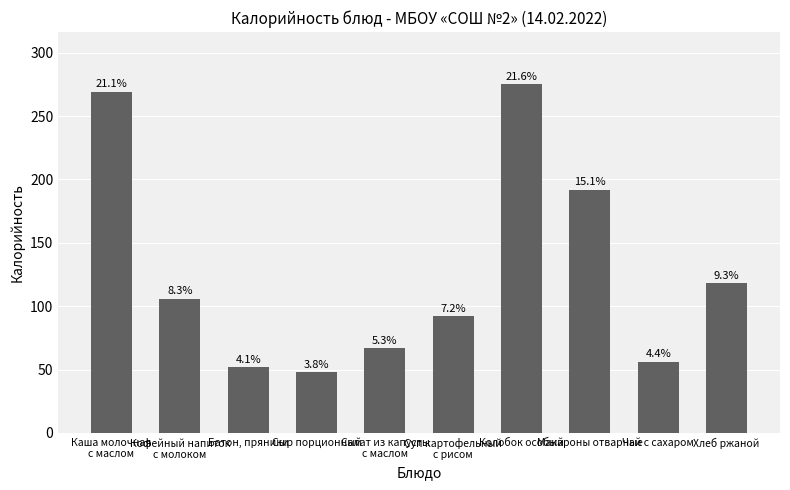

Does the chart contain any negative values?

No